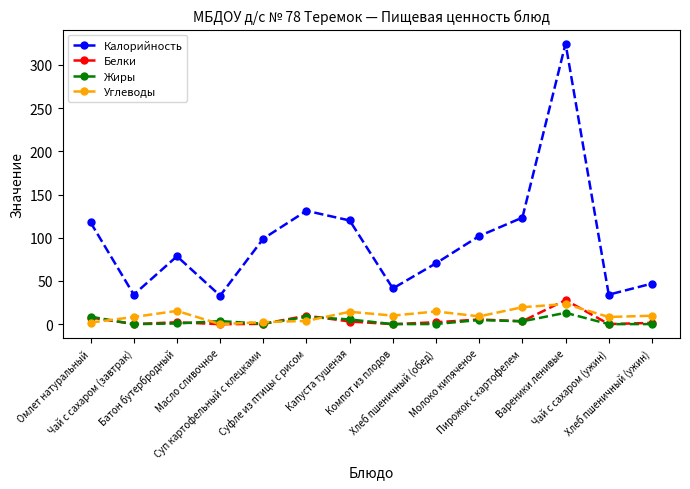

How many series are shown in this chart?

4